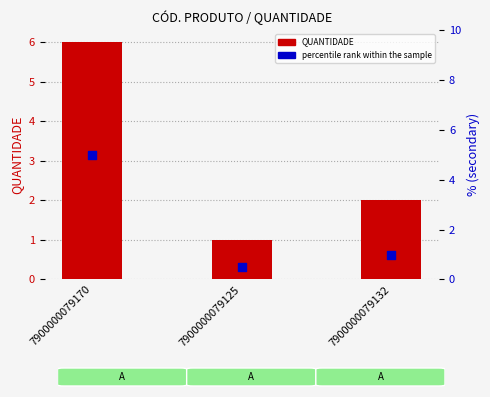

Is the value of QUANTIDADE at 7900000079125 greater than the value of percentile rank within the sample at 7900000079125?

Yes